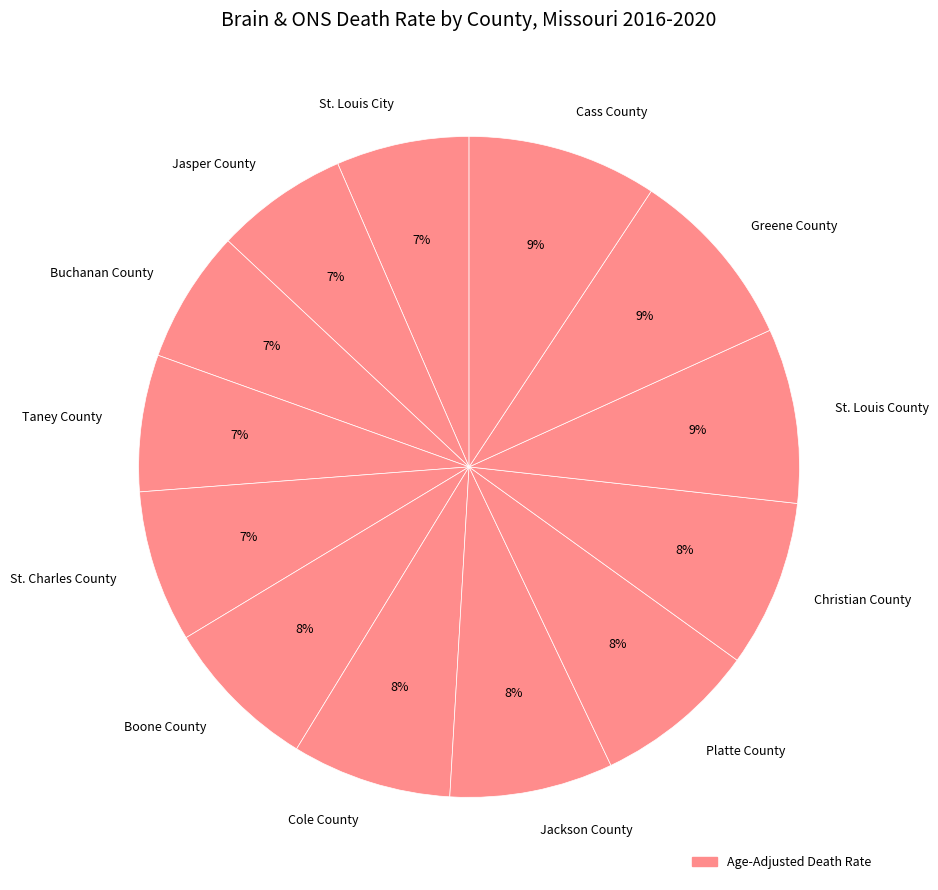

The Cole County slice represents 8% of the pie. True or false?

True